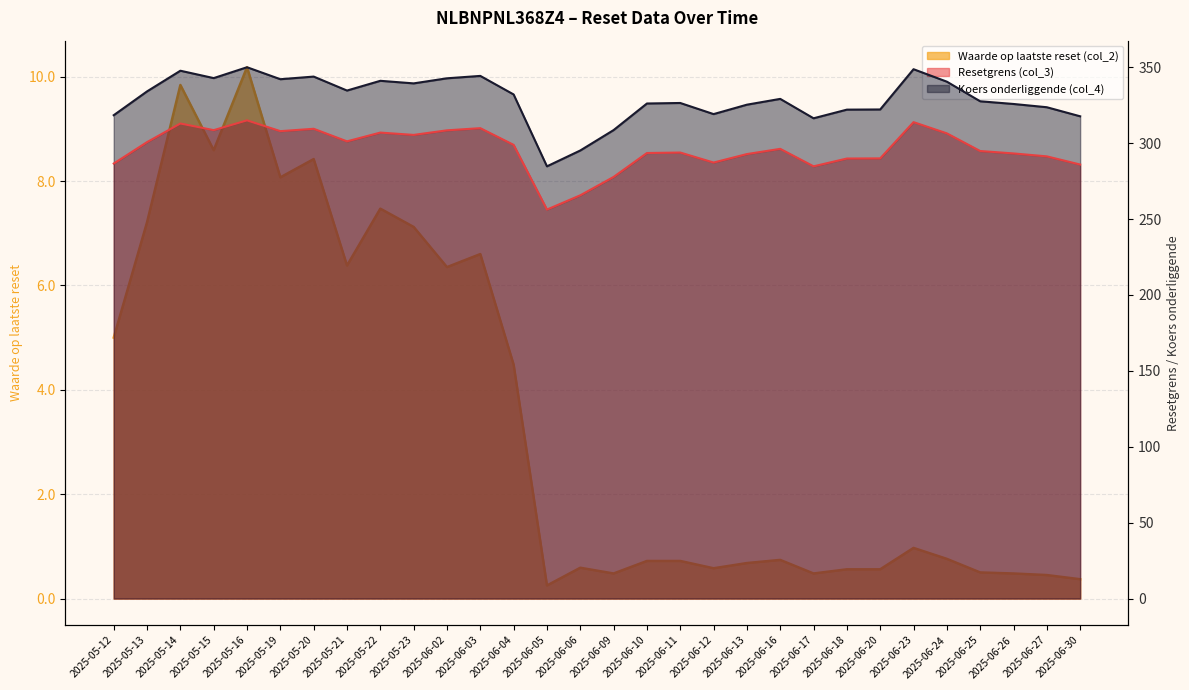

How many data points in Resetgrens (col_3) are above 296?

15